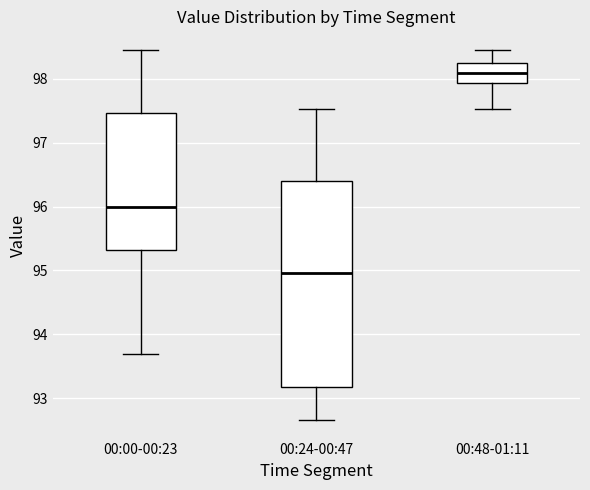

Where does the lower whisker of the box for 00:48-01:11 end on the y-axis? The values are not printed on the chart, so give them approximately, as read against the axis.

97.5